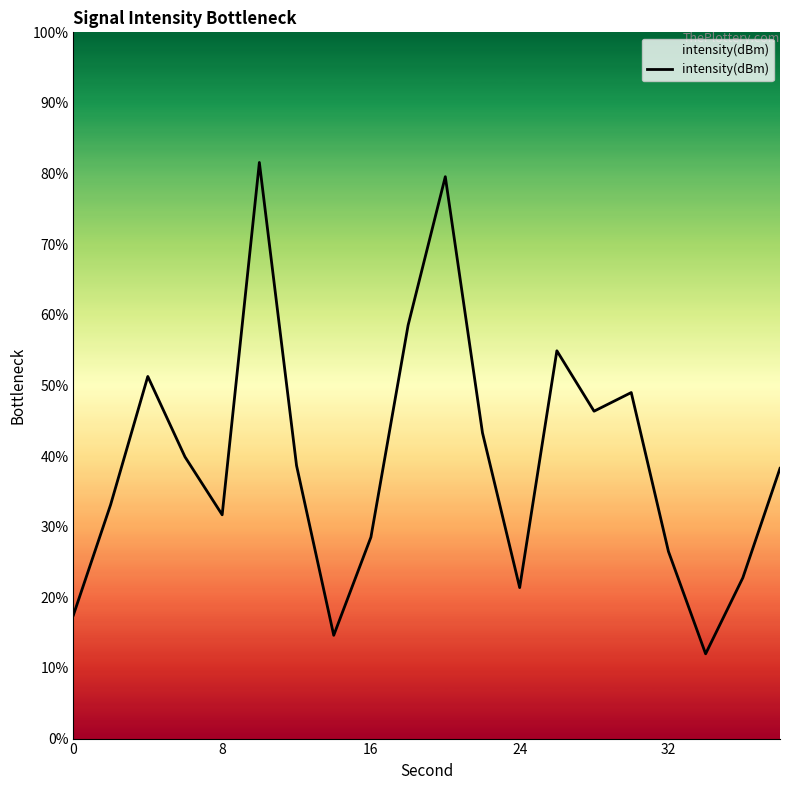

What is the difference between the maximum and minimum values?

69.6